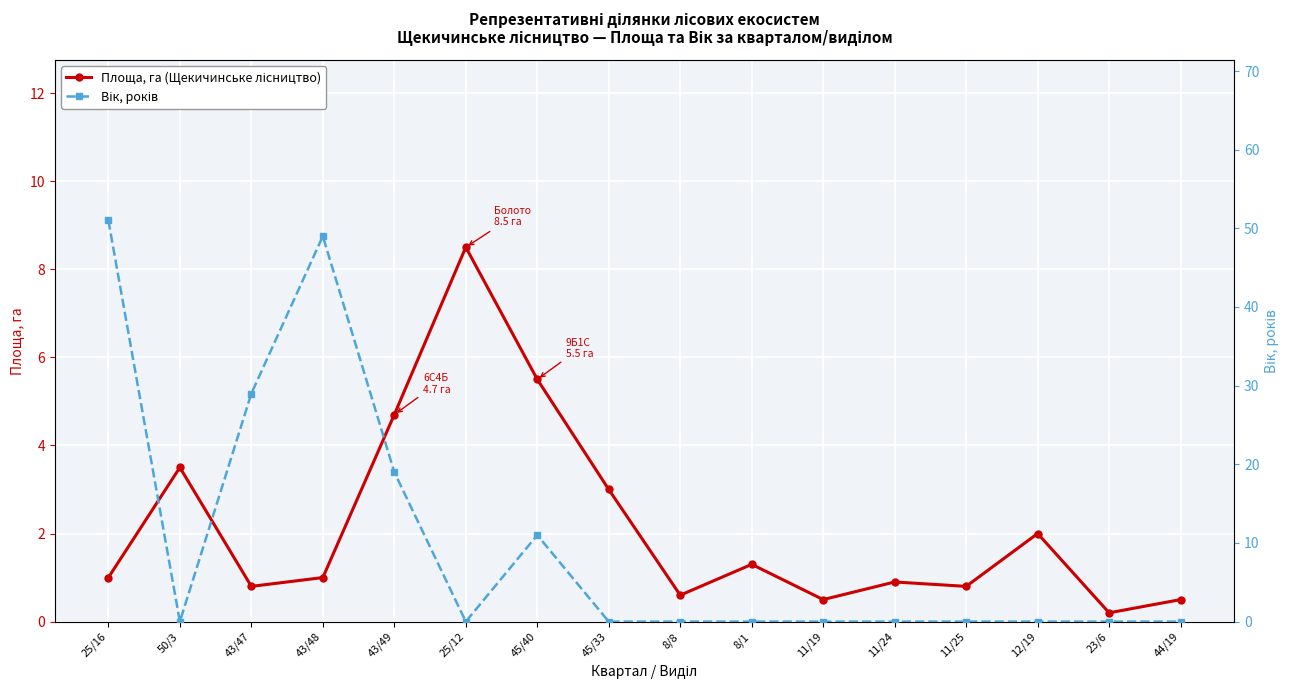

Is it true that Площа, га (Щекичинське лісництво) equals 0.5 at 25/16?

False